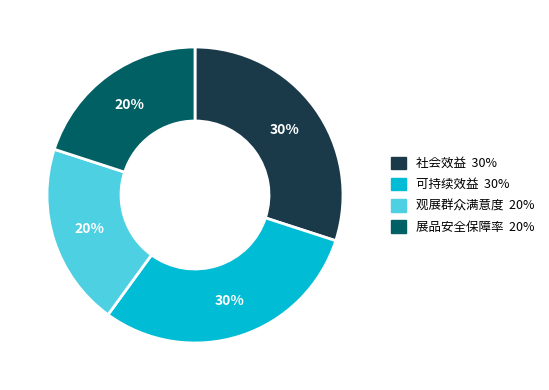

To the nearest percent, what percentage of the pie is 观展群众满意度?

20%